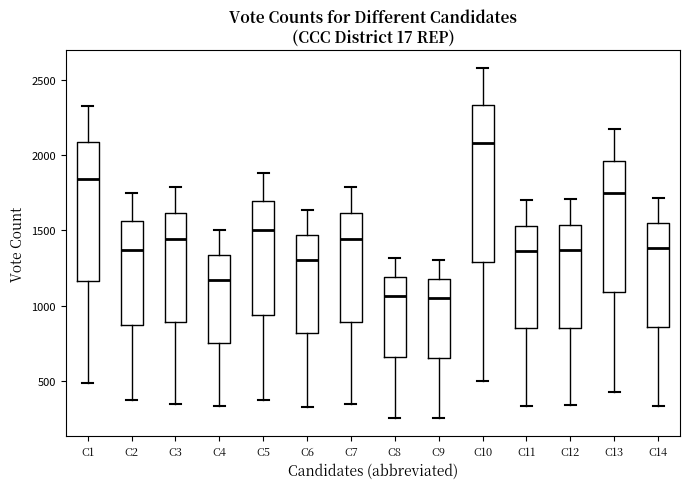

Comparing the boxes themselves (not the whiskers), which one is the tallest?

C10